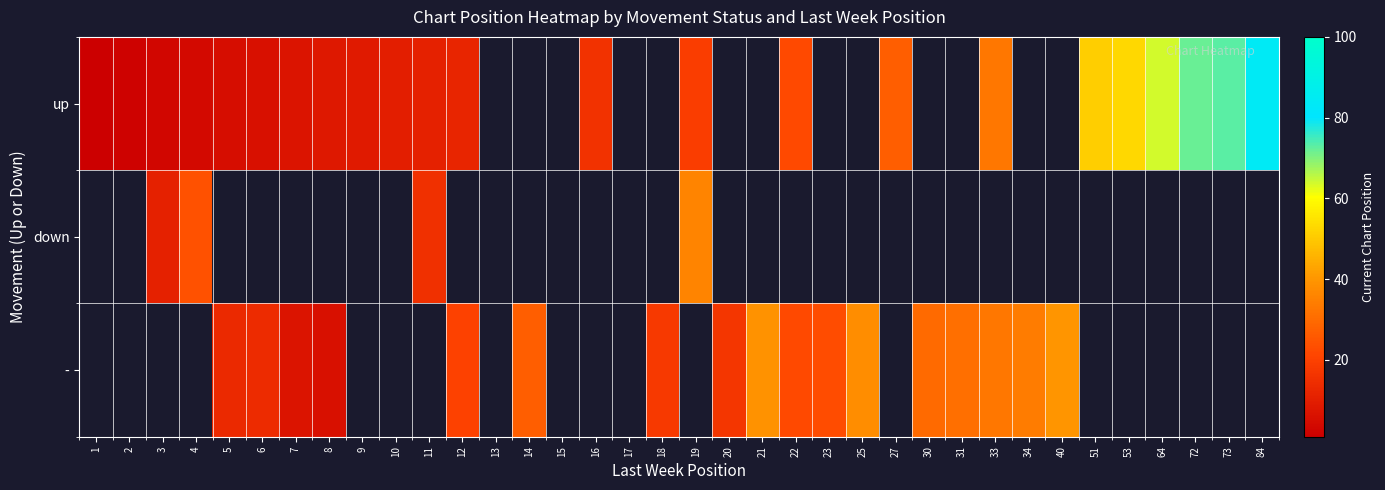

How many values in - are above zero?

17